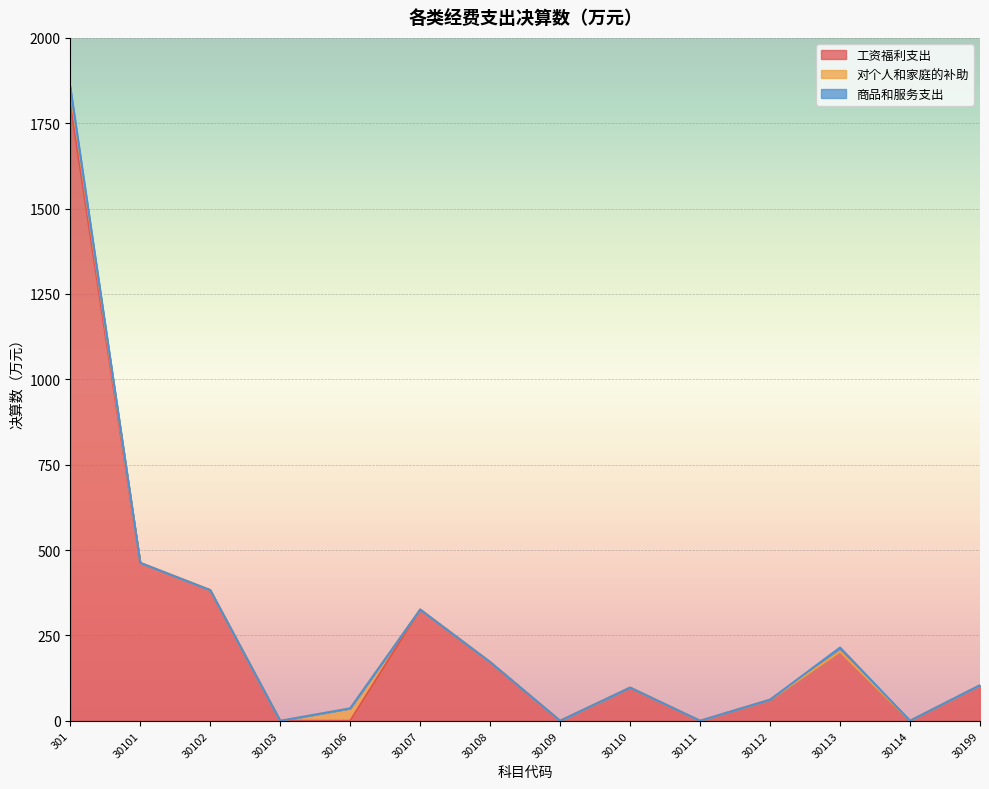

Which series has the largest total across all categories?

工资福利支出